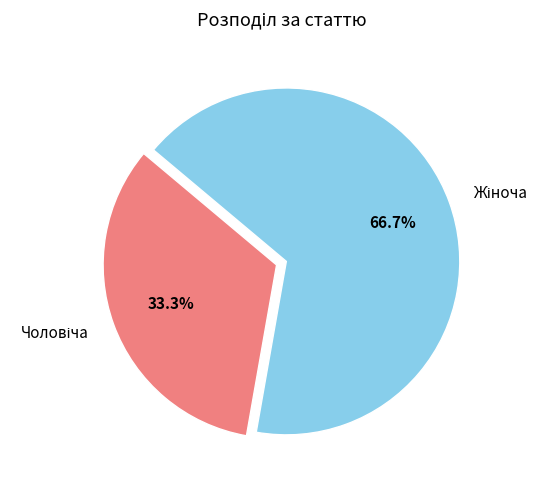

Does any single category account for the majority?

Yes